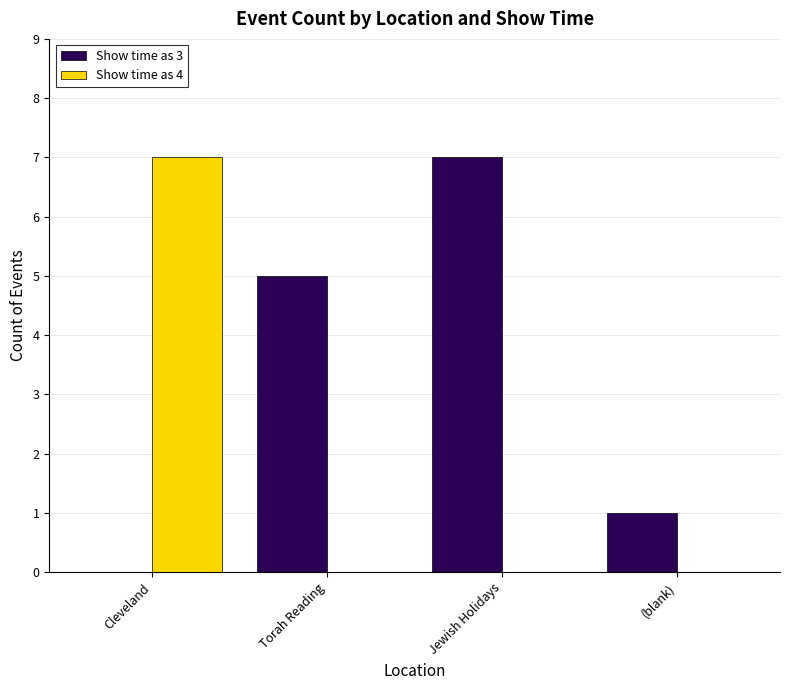

What is the spread (max minus min) of values at Cleveland?

7